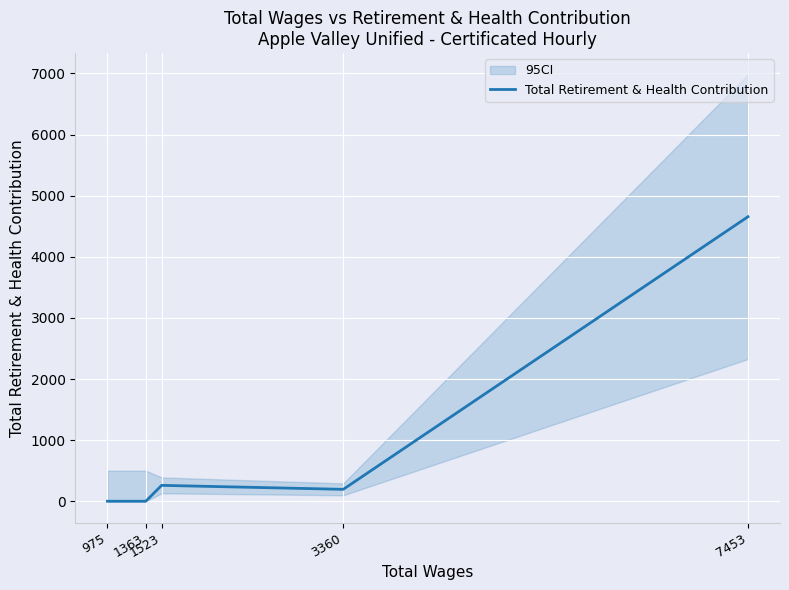

List the labels in order of value, largest first.

7453, 1523, 3360, 1363, 975